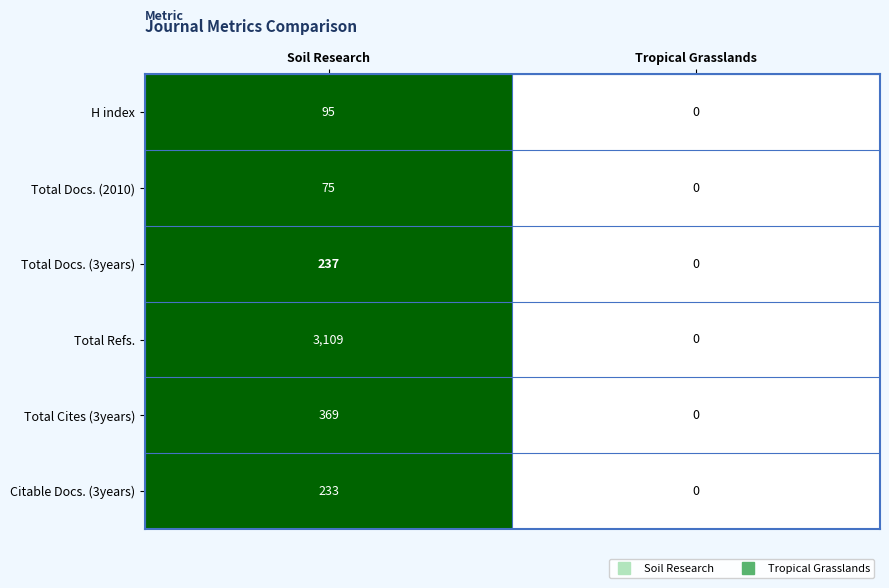

Reading left to right, what are all the values shown in this chart?

H index: 95	0
Total Docs. (2010): 75	0
Total Docs. (3years): 237	0
Total Refs.: 3109	0
Total Cites (3years): 369	0
Citable Docs. (3years): 233	0